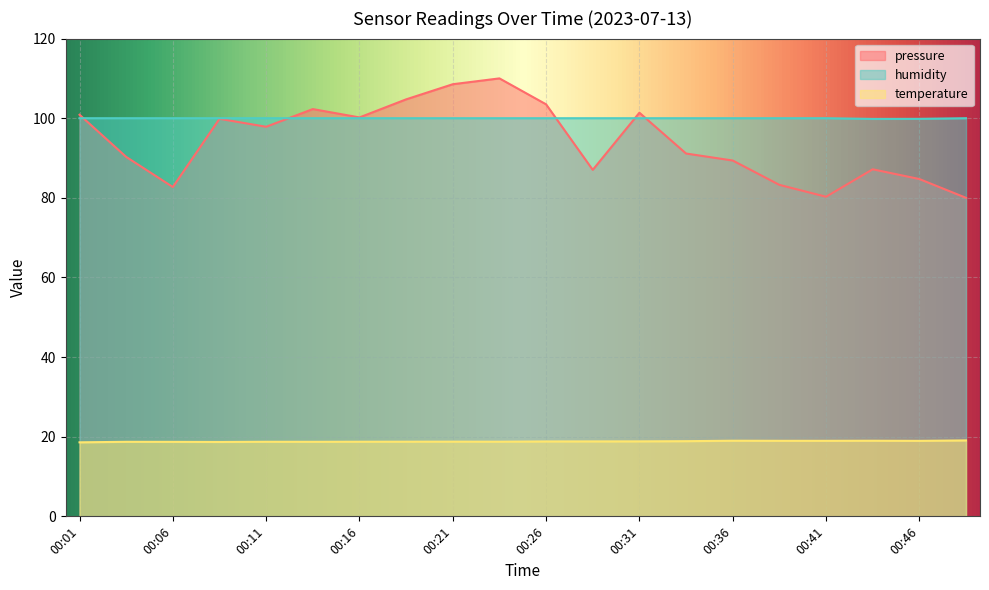

True or false: temperature and humidity cross at least once.

False